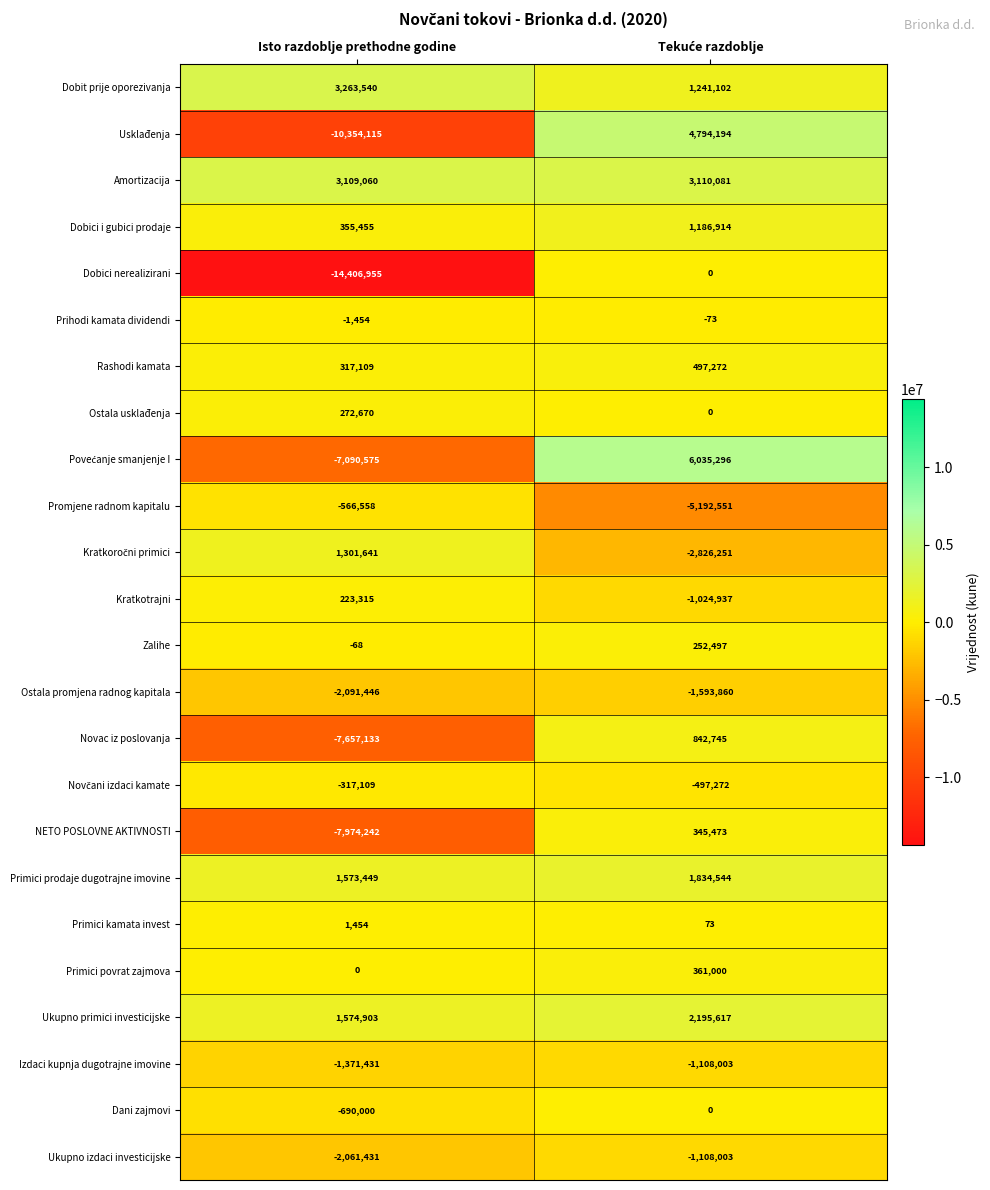

At which label is Kratkotrajni closest to -400811?

Isto razdoblje prethodne godine